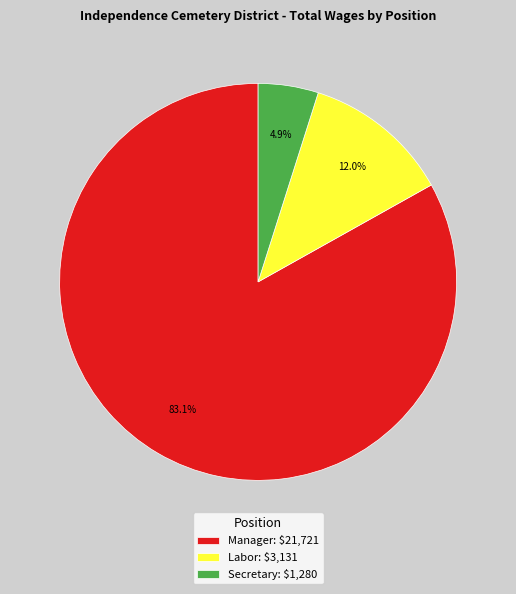

To the nearest percent, what is the difference between the Labor and Manager slice percentages?

71%